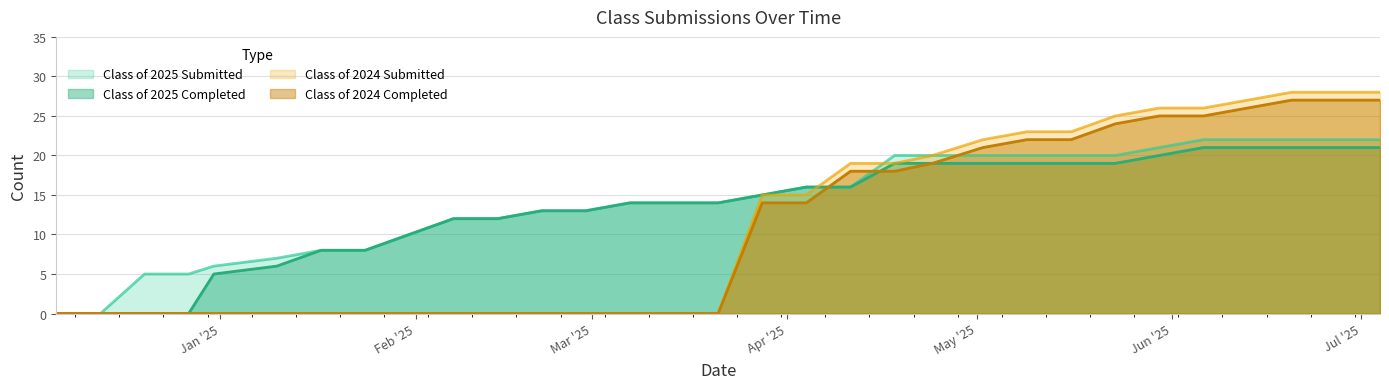

Reading left to right, list all the values displayed in this chart.

Class of 2025 Submitted: 0	0	5	5	6	7	8	8	10	12	12	13	13	14	14	14	15	16	16	20	20	20	20	20	20	21	22	22	22	22	22
Class of 2025 Completed: 0	0	0	0	5	6	8	8	10	12	12	13	13	14	14	14	15	16	16	19	19	19	19	19	19	20	21	21	21	21	21
Class of 2024 Submitted: 0	0	0	0	0	0	0	0	0	0	0	0	0	0	0	0	15	15	19	19	20	22	23	23	25	26	26	27	28	28	28
Class of 2024 Completed: 0	0	0	0	0	0	0	0	0	0	0	0	0	0	0	0	14	14	18	18	19	21	22	22	24	25	25	26	27	27	27